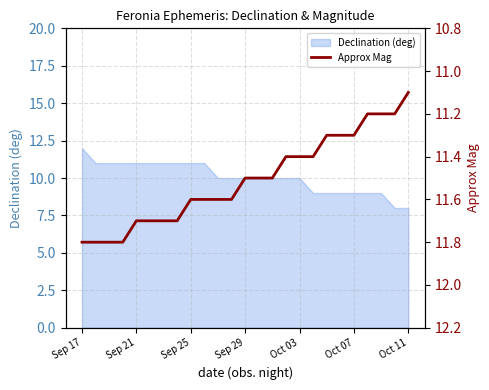

The value of Declination (deg) at Sep 17 is 12. True or false?

True